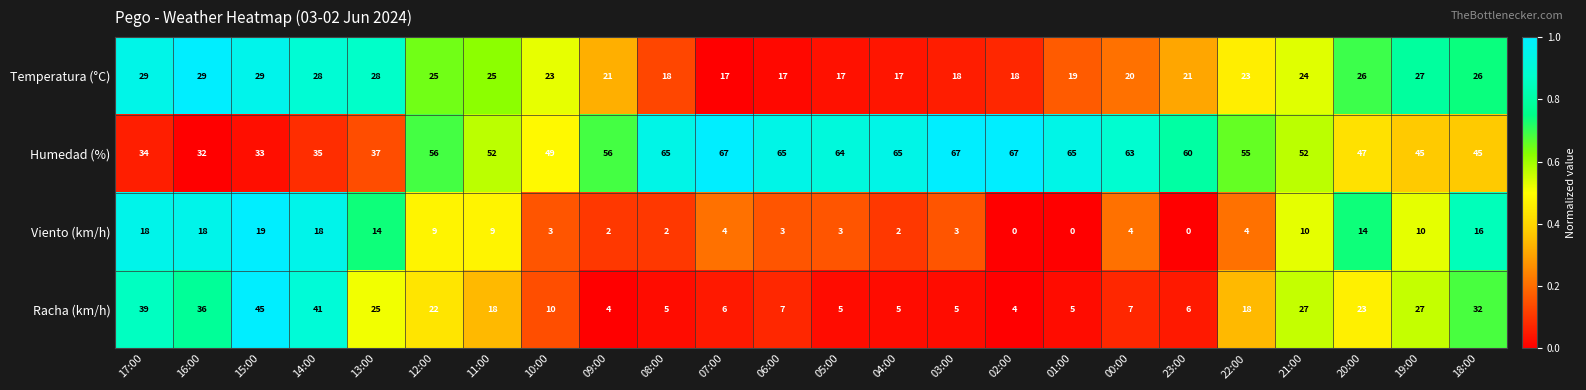

At 01:00, list the series in order from smallest to largest.

Viento (km/h), Racha (km/h), Temperatura (°C), Humedad (%)